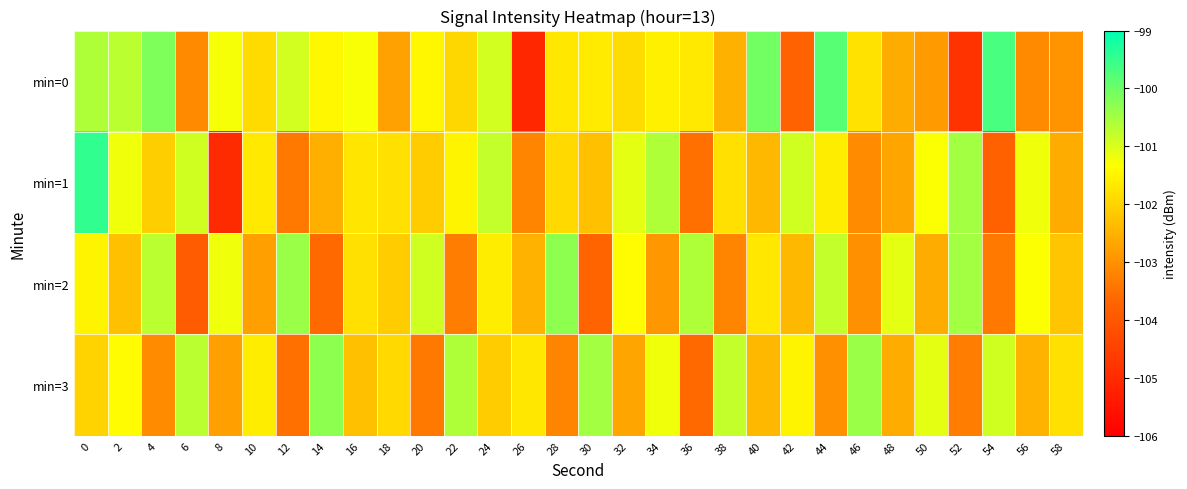

Between 34 and 38, which series saw the biggest shift?

min=1